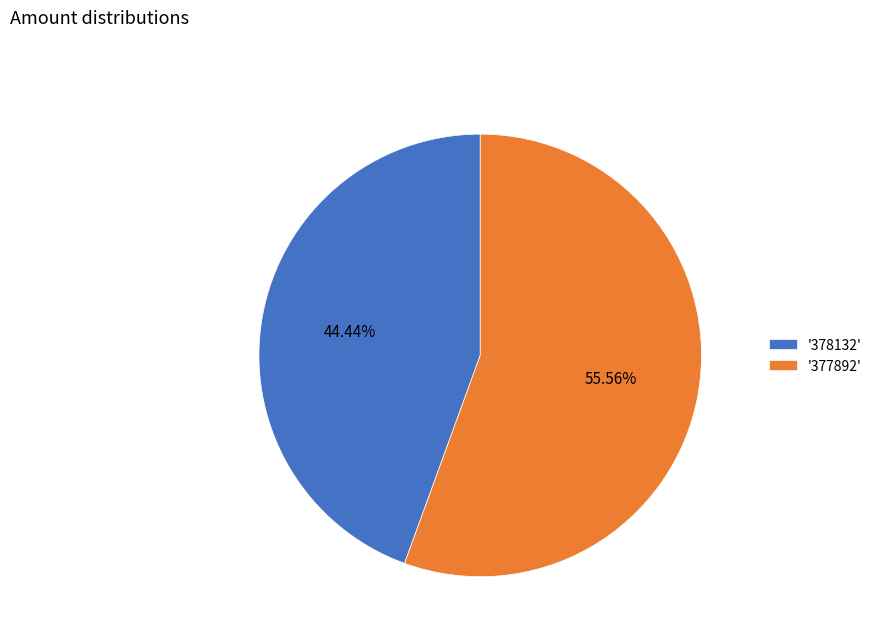

What is the smallest slice in the pie chart?

'378132'